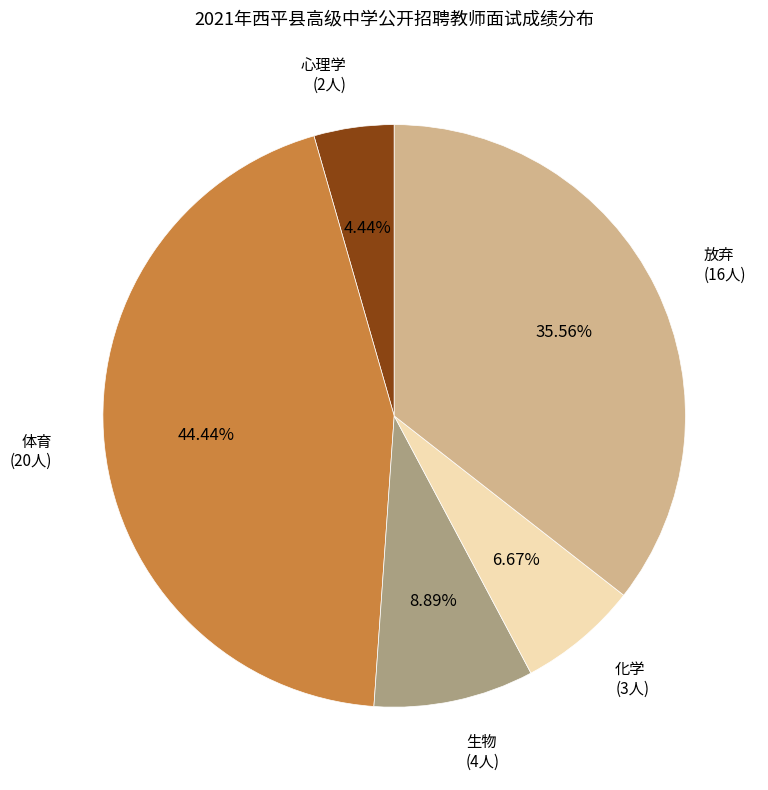

True or false: 生物 accounts for 9% of the total.

True